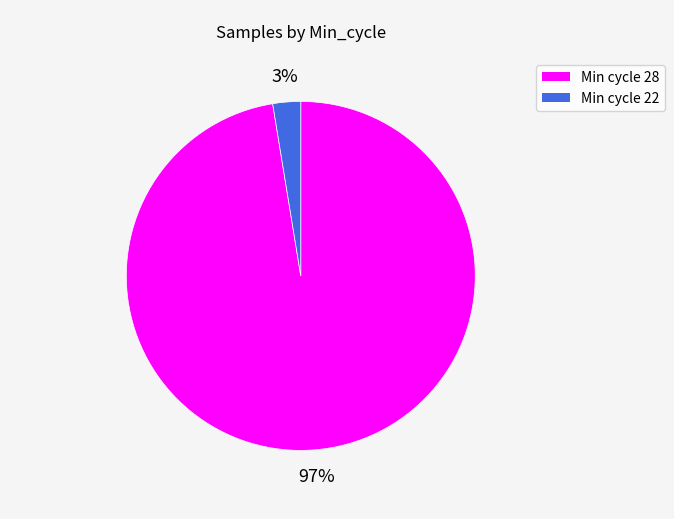

How many segments does this pie chart have?

2